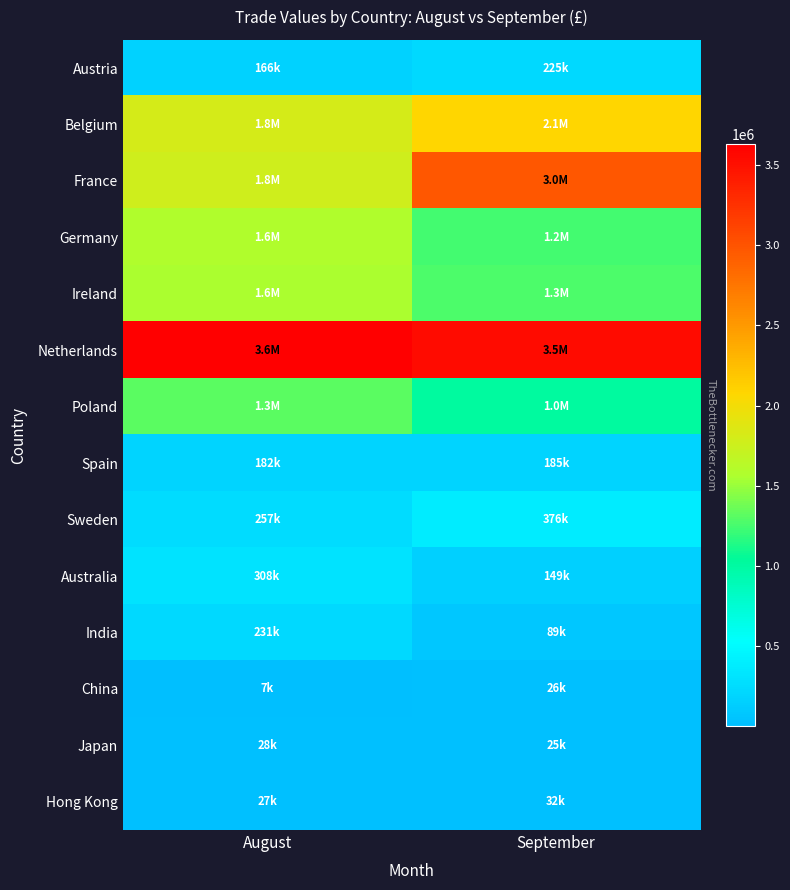

At how many categories does at least one series exceed 2506326?

2